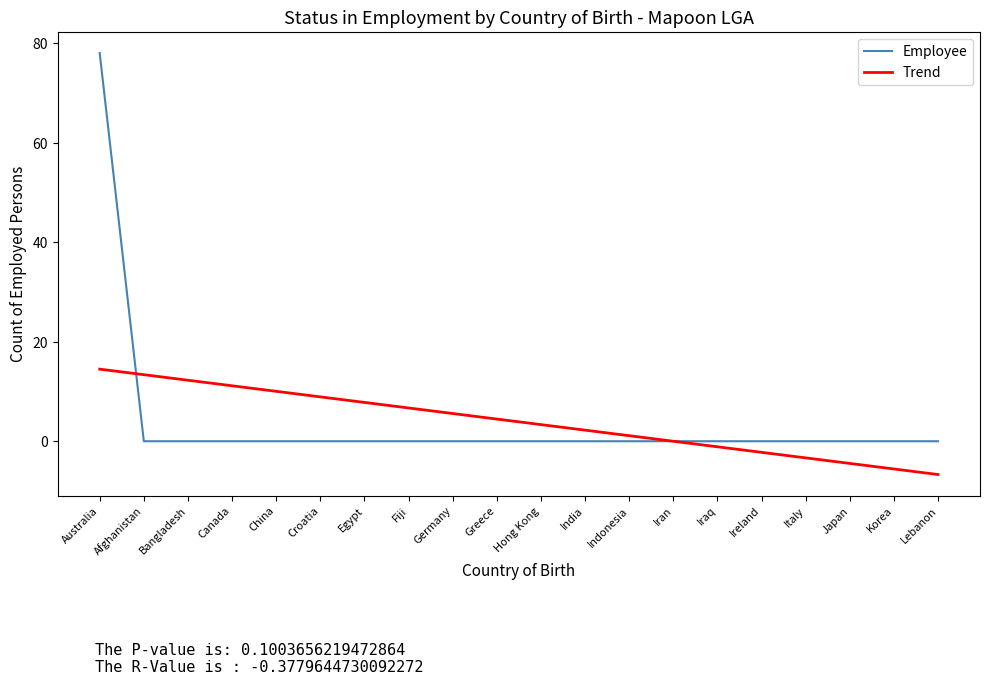

What is the sum of all Employee values?

78.0